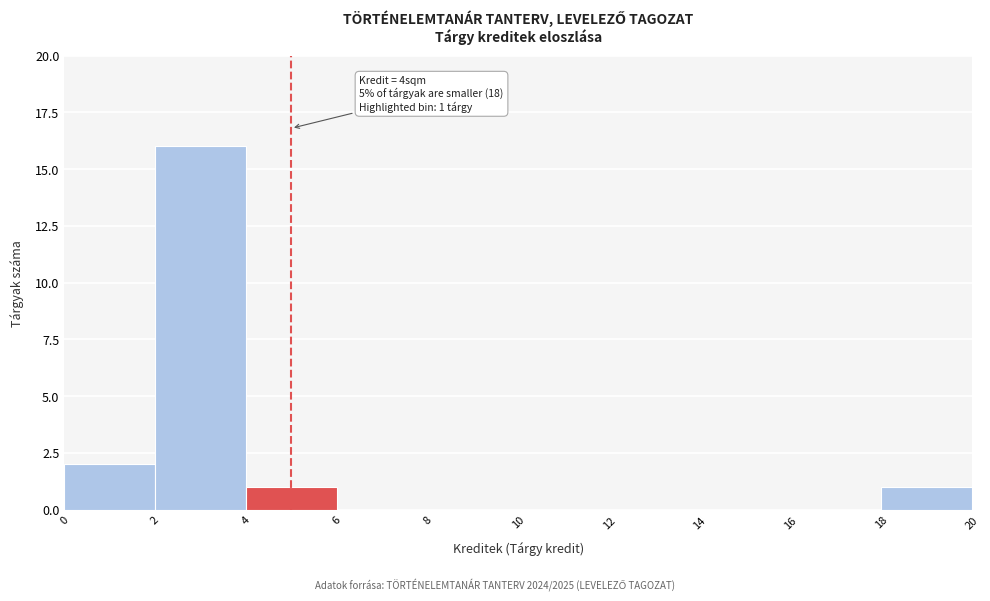

Which range on the x-axis has the tallest bar?

2 to 4